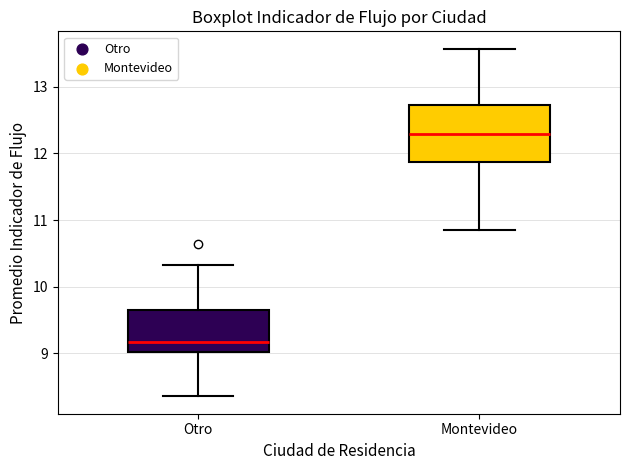

Which box has the highest median line?

Montevideo